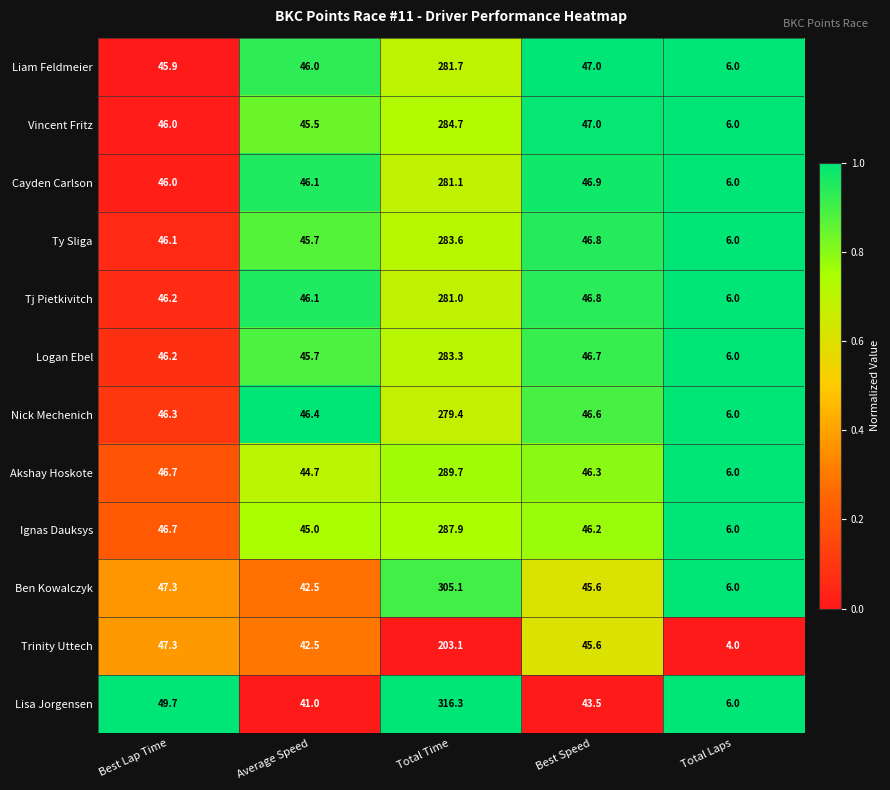

Where does the Ty Sliga series first go above 46?

Best Lap Time